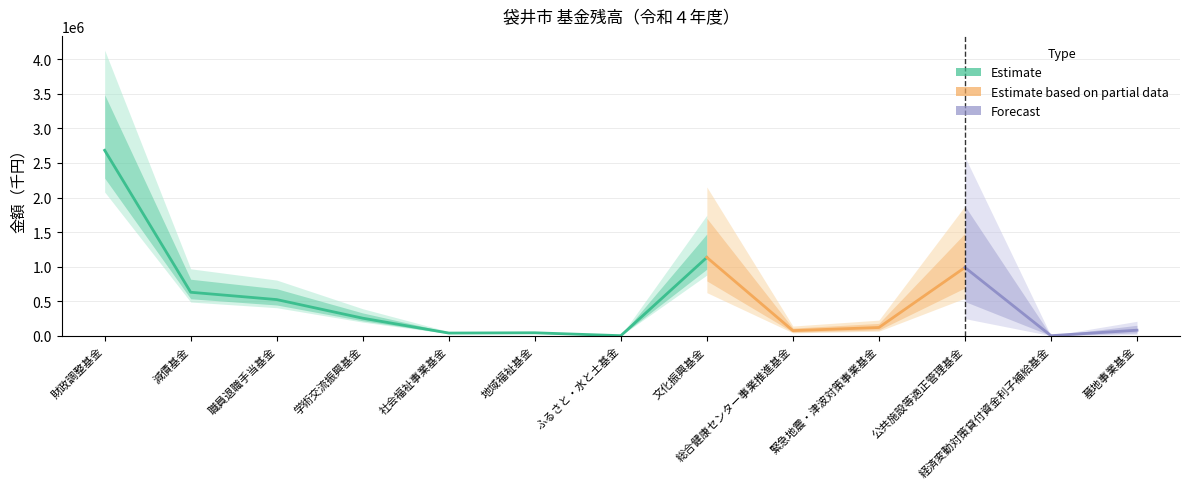

What is the label of the 1st point from the left?

財政調整基金